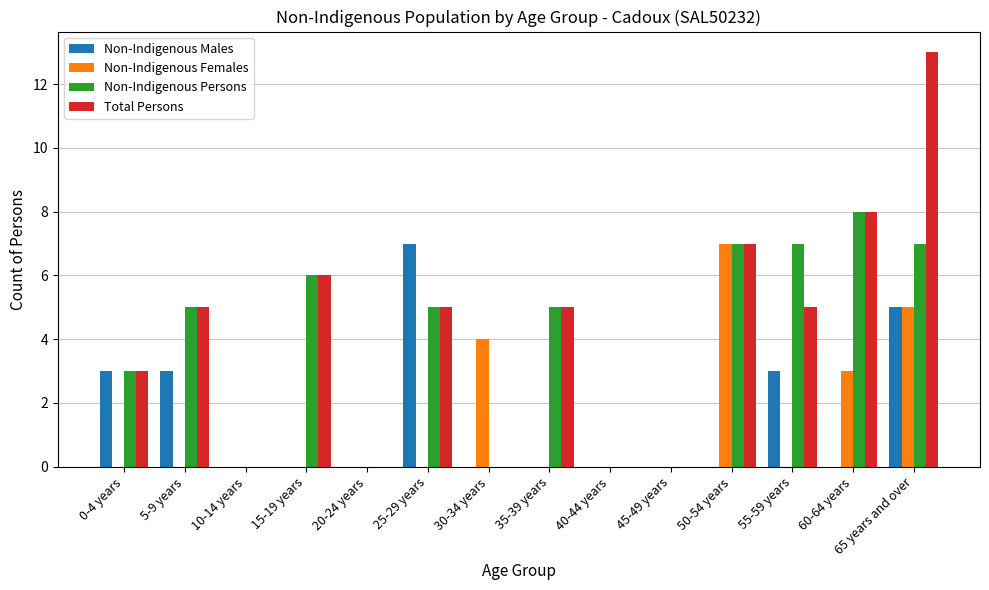

Which category has the highest value across all series?

65 years and over